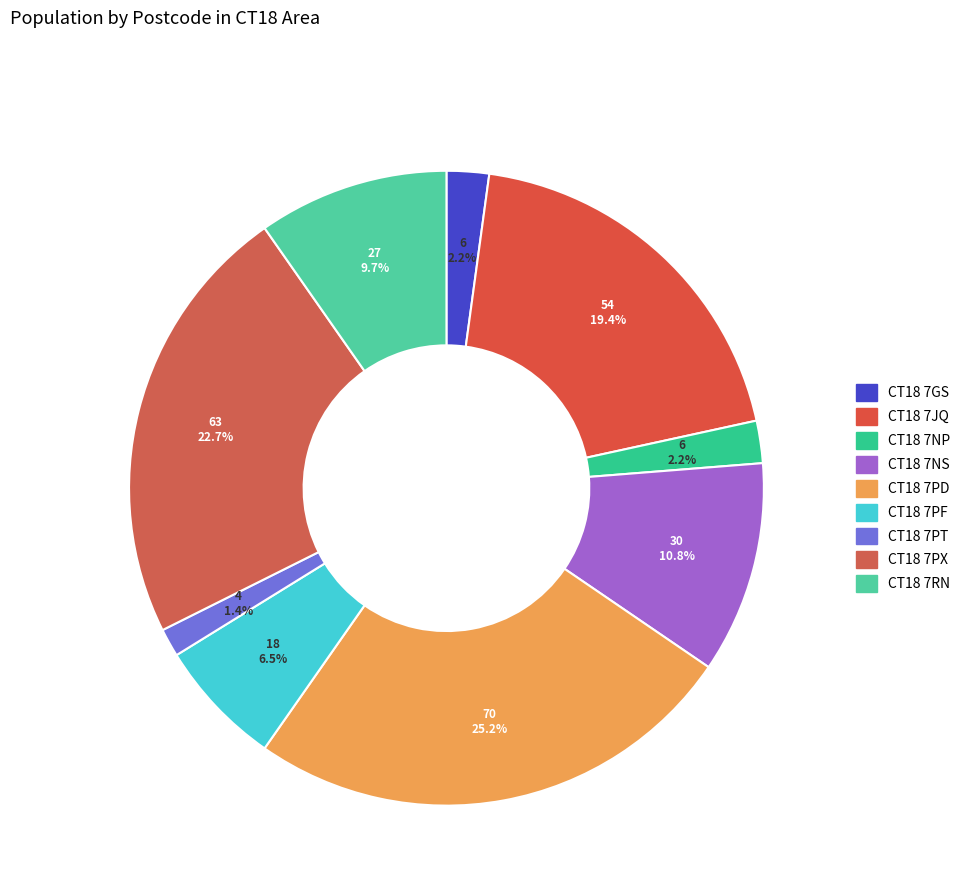

How many segments does this pie chart have?

9